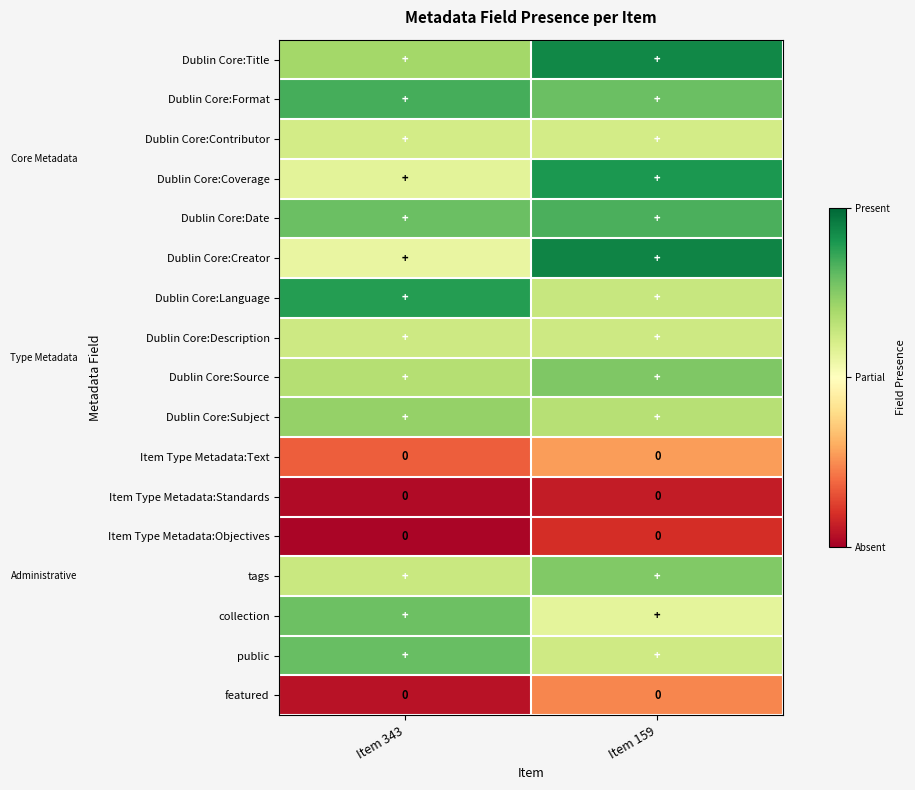

What is the sum of the Dublin Core:Coverage values at Item 343 and Item 159?

1.5